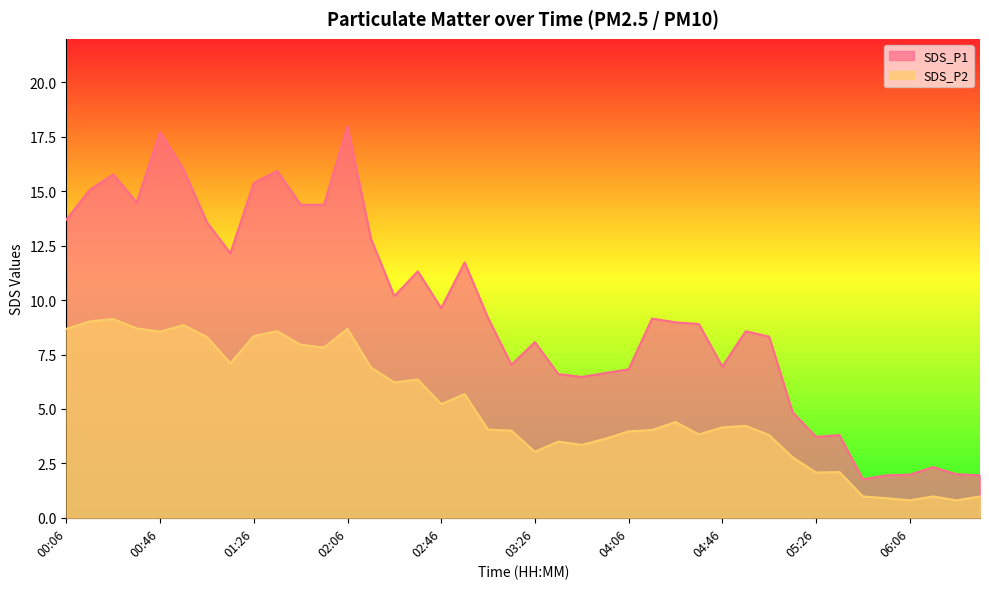

How many interior local valleys does the SDS_P2 series have?

11